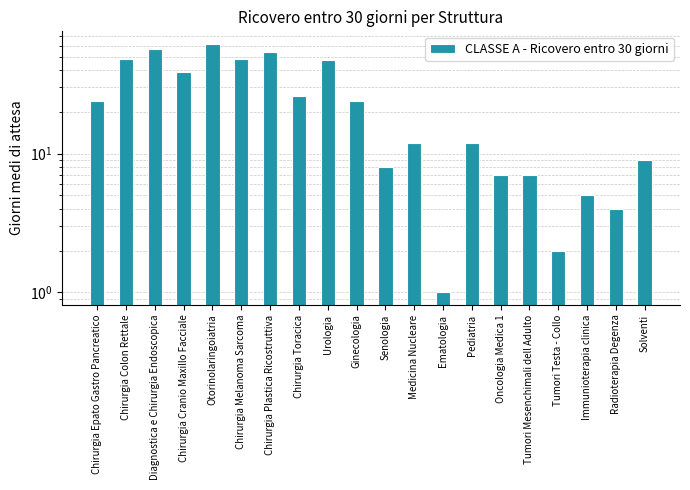

Between Chirurgia Epato Gastro Pancreatico and Chirurgia Melanoma Sarcoma, which is larger?

Chirurgia Melanoma Sarcoma